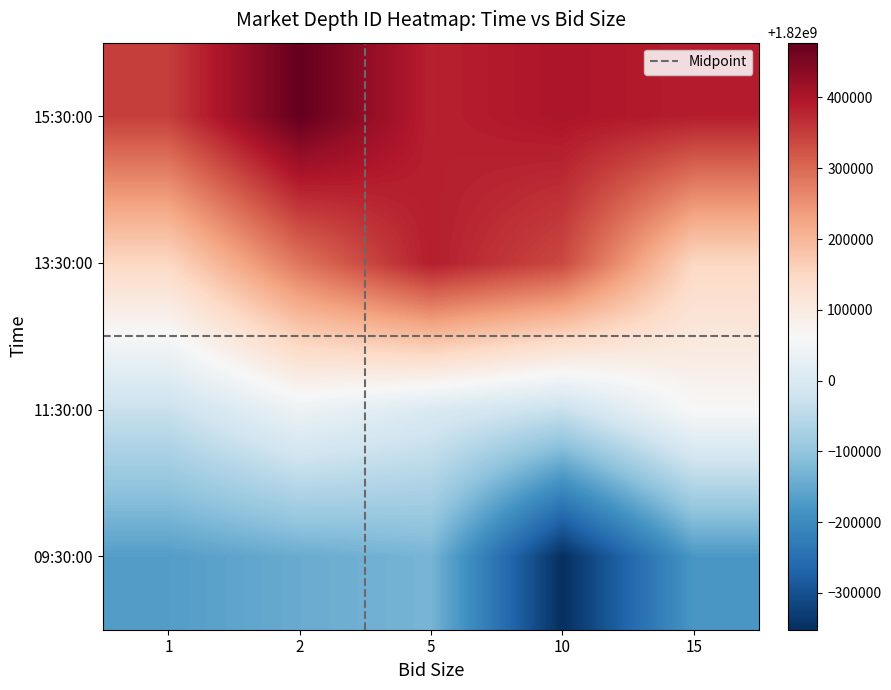

Reading left to right, transcribe all the data shown in this chart.

09:30:00: 1819832349	1819855246	1819870260	1819648037	1819822068
11:30:00: 1819969264	1820039726	1820000564	1819968706	1820063731
13:30:00: 1820148194	1820285659	1820386926	1820337330	1820148775
15:30:00: 1820348743	1820477411	1820382783	1820399120	1820386926